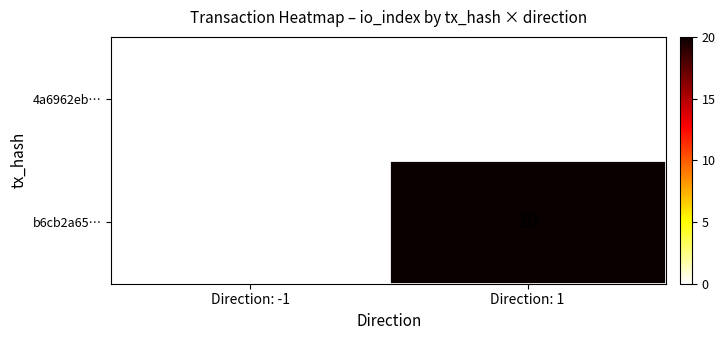

Which series has the largest range (max minus min)?

b6cb2a65…